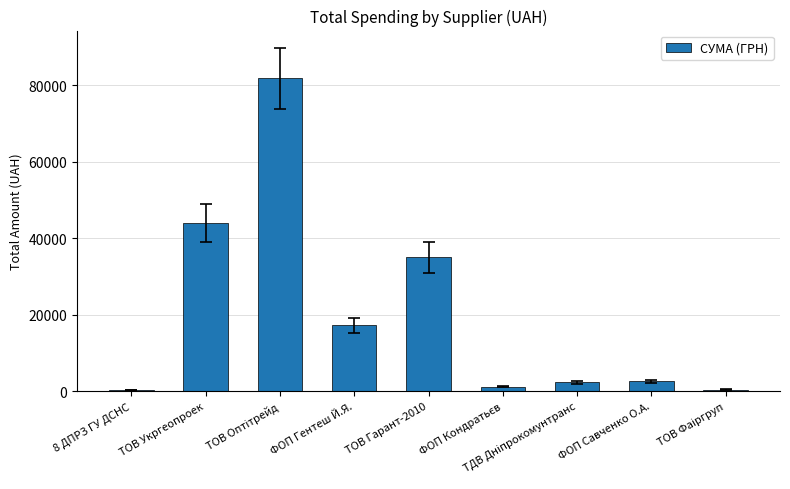

What is the greatest value displayed?

81754.0